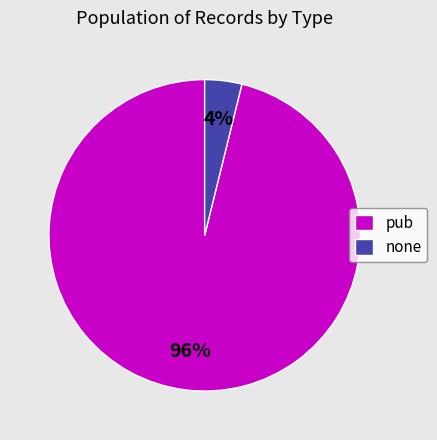

Combined, do none and pub account for over 50%?

Yes